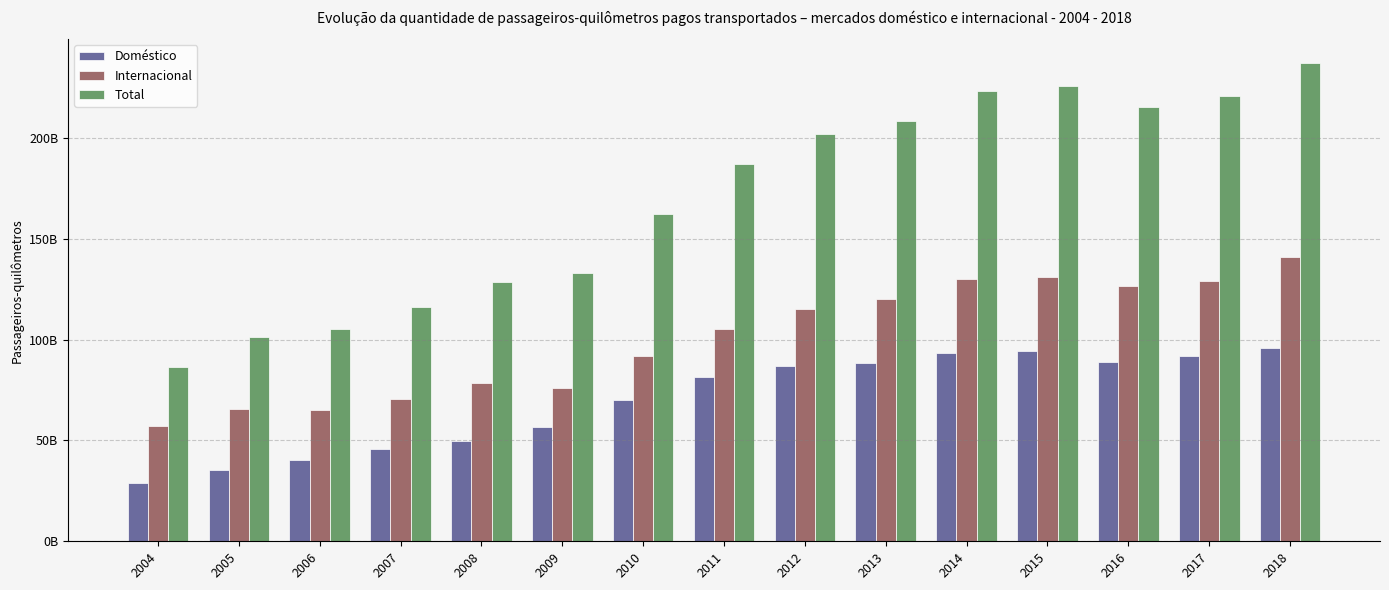

What is the spread (max minus min) of values at 2016?

126534846080